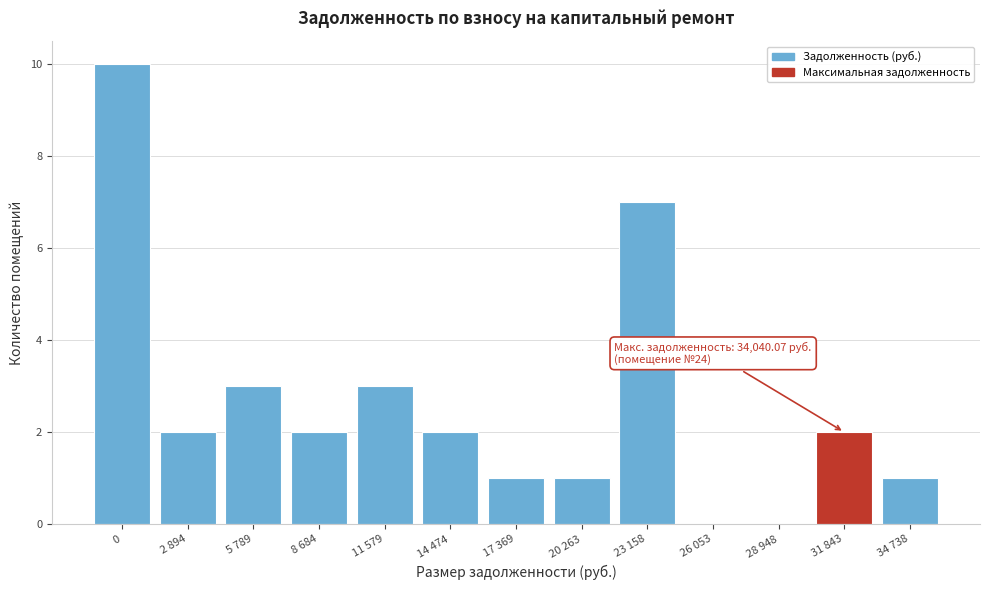

Reading left to right, what are all the values shown in this chart?

0=10	2 894=2	5 789=3	8 684=2	11 579=3	14 474=2	17 369=1	20 263=1	23 158=7	26 053=0	28 948=0	31 843=2	34 738=1